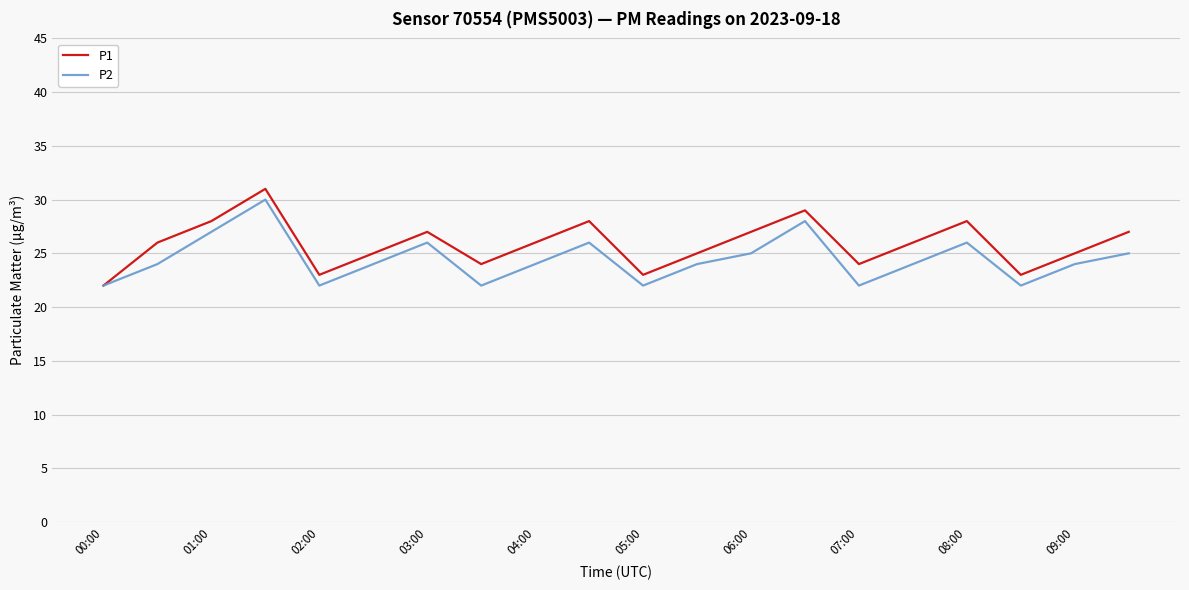

What is the minimum value shown in the chart?

22